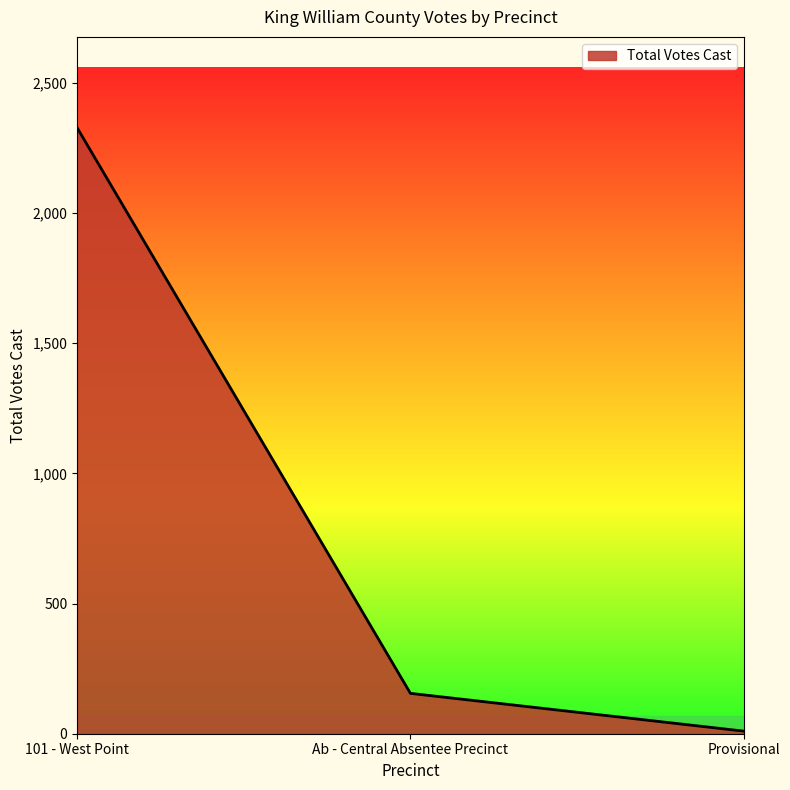

Which category has the lowest value across all series?

Provisional